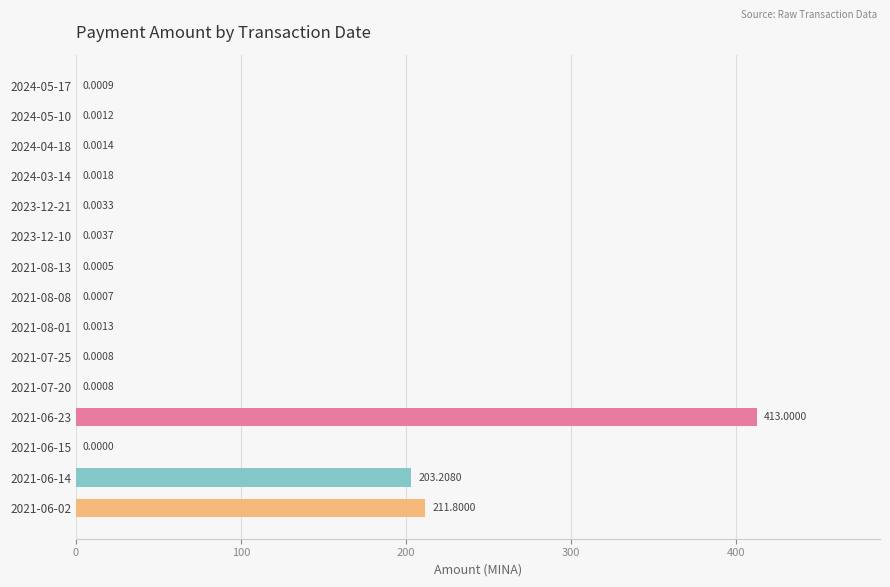

How many series are shown in this chart?

1